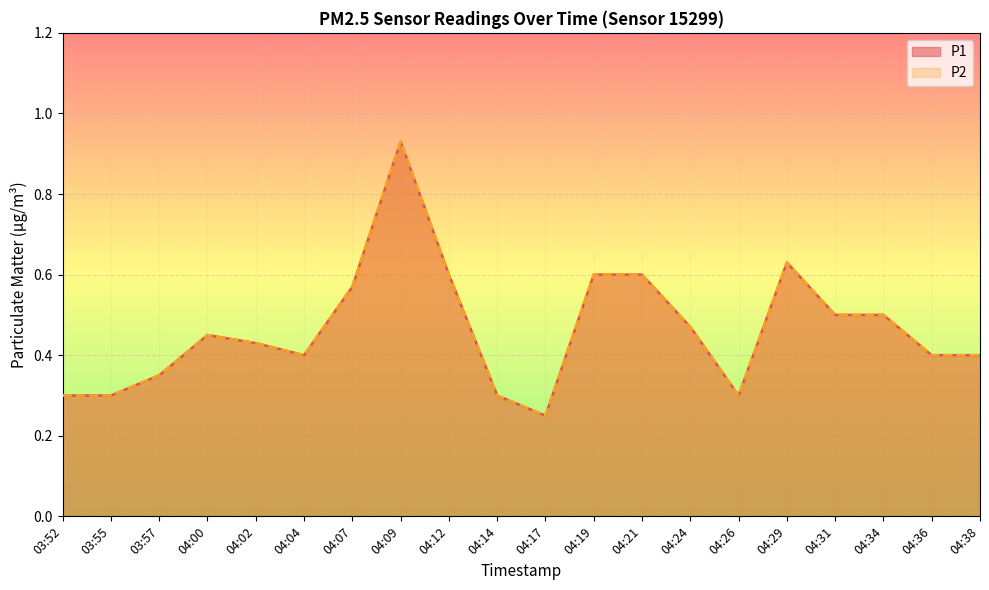

List the series in order of their peak value, highest first.

P1, P2